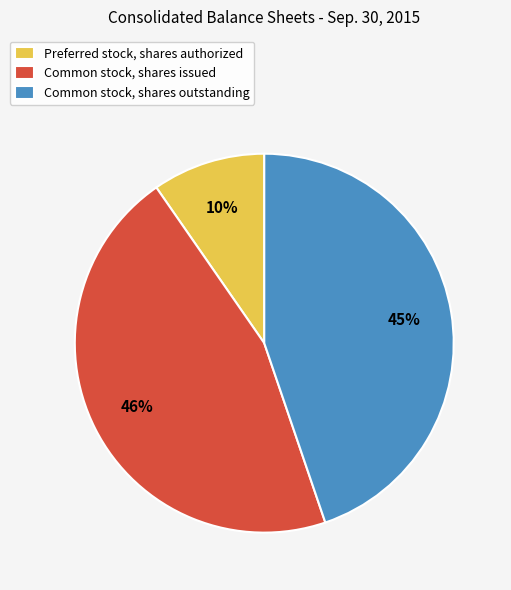

Is there a majority slice in this chart?

No